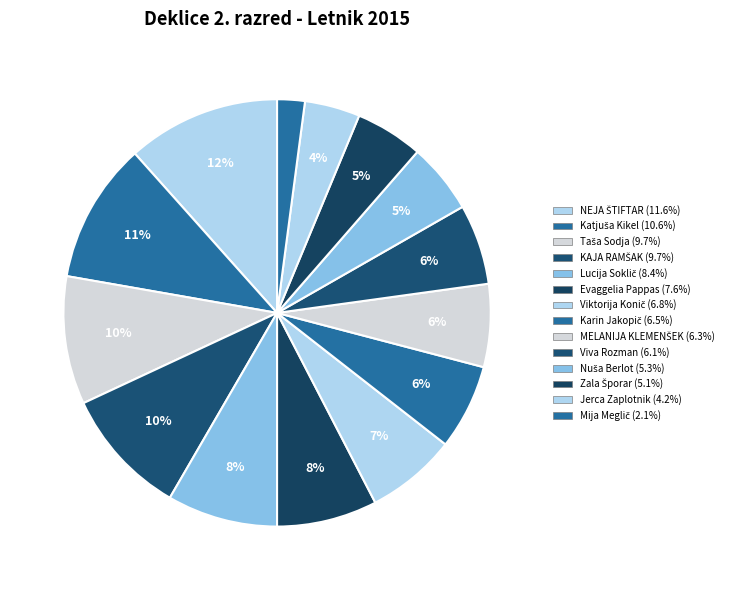

How many segments does this pie chart have?

14